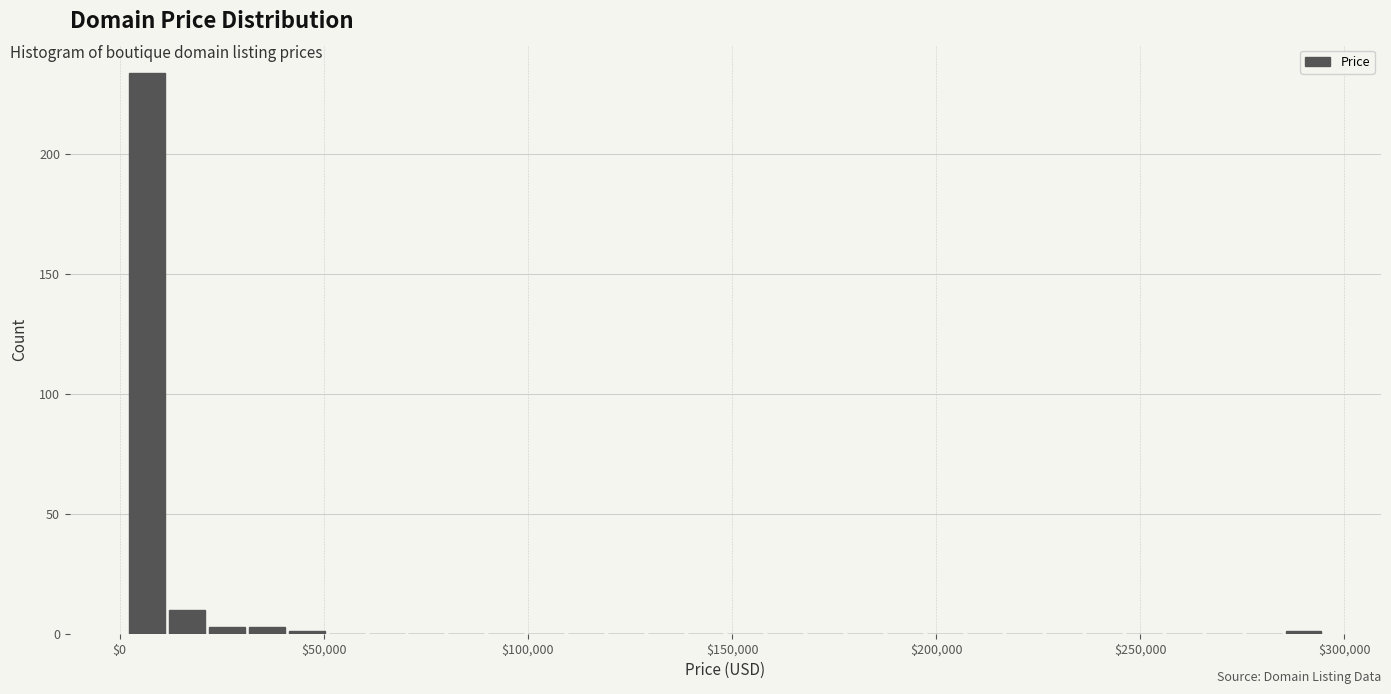

Read against the x-axis, roughly where is the centre of the tallest bar?

5000